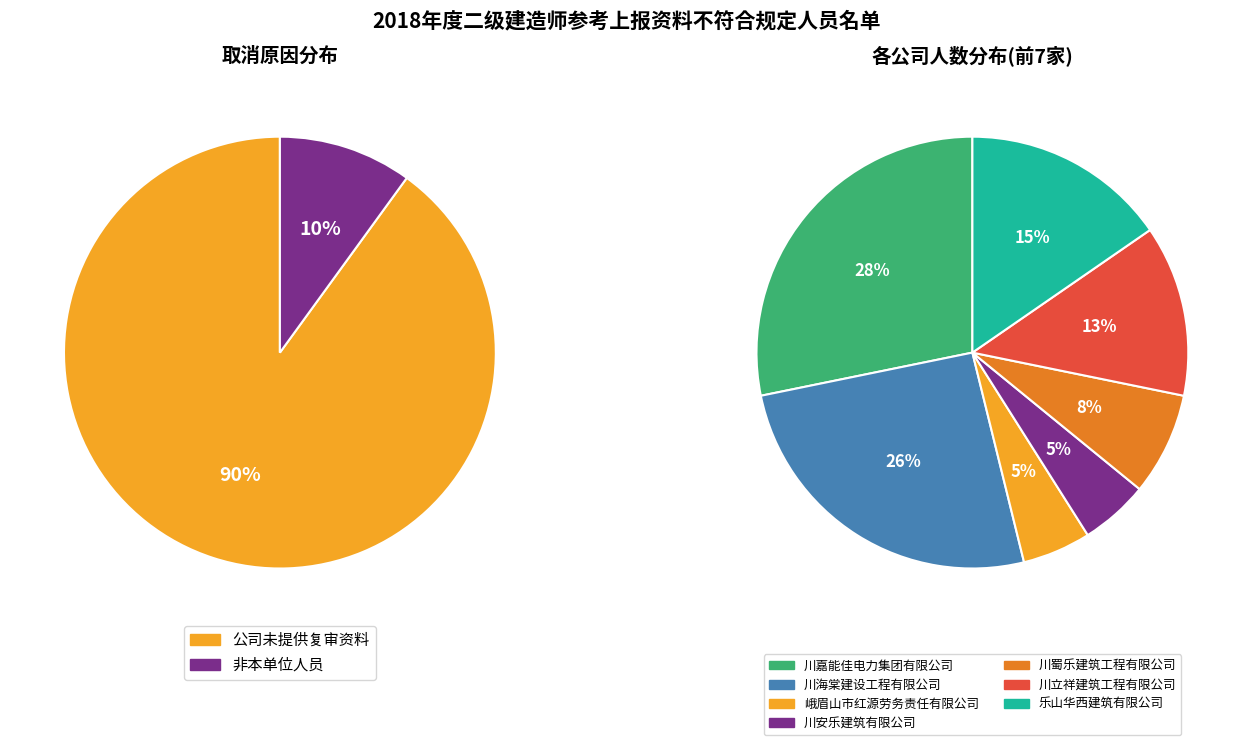

What percentage is the 公司未提供该考生复审资料 slice, to the nearest percent?

90%